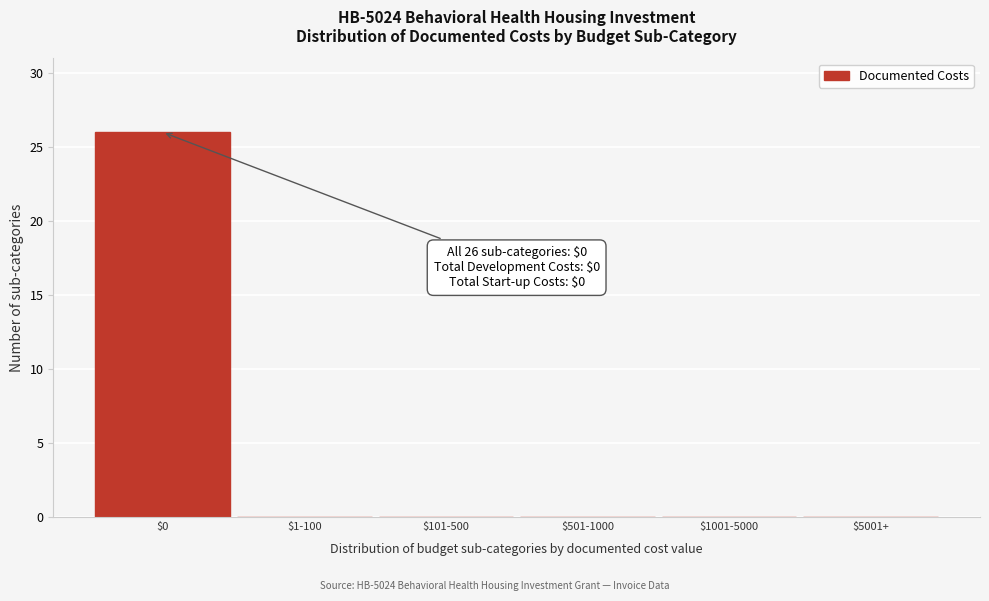

What is the greatest value displayed?

26